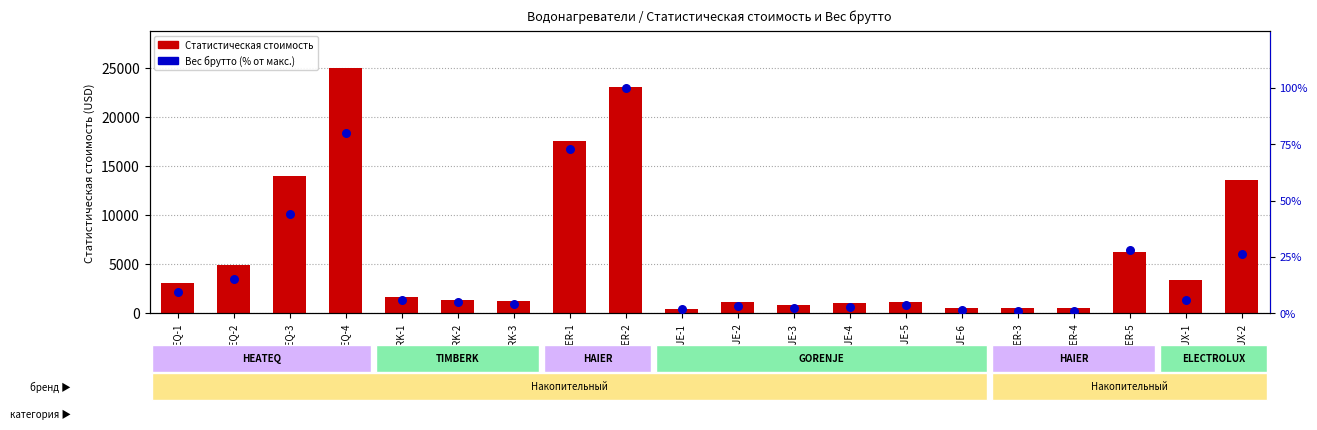

Which series has the largest total across all categories?

Статистическая стоимость